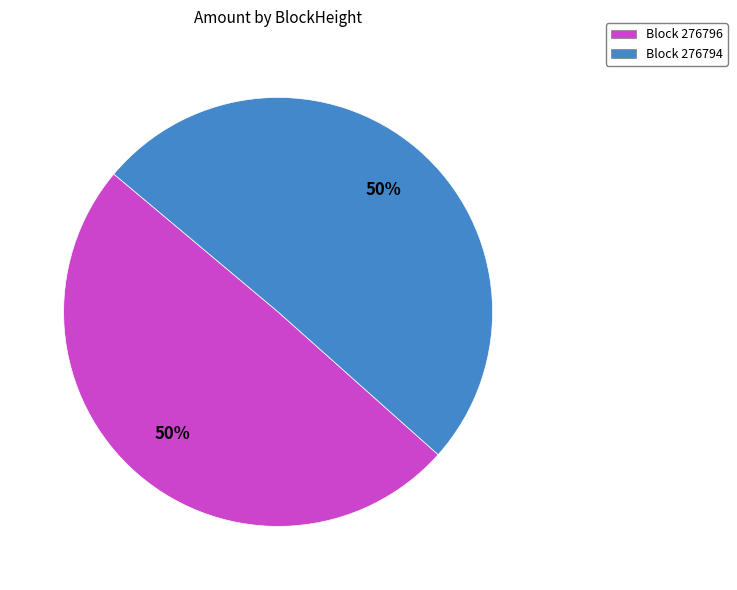

To the nearest percent, what is the average slice percentage?

50%